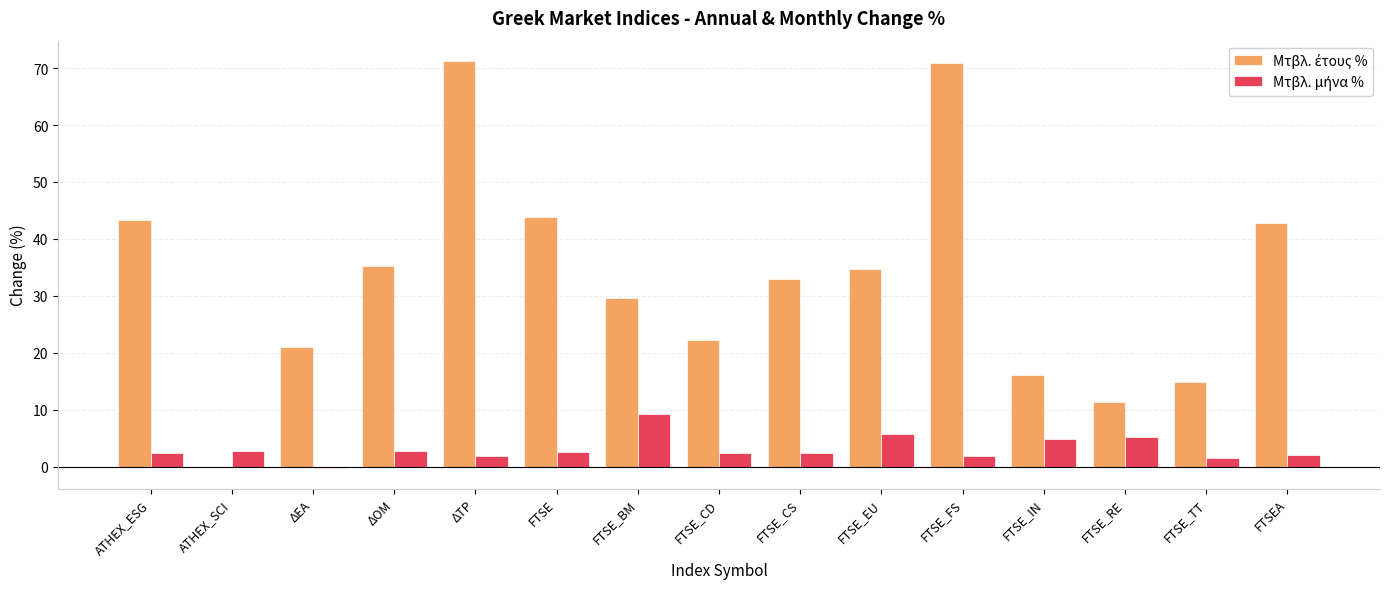

Which category has the highest value in the Μτβλ. έτους % series?

ΔΤΡ